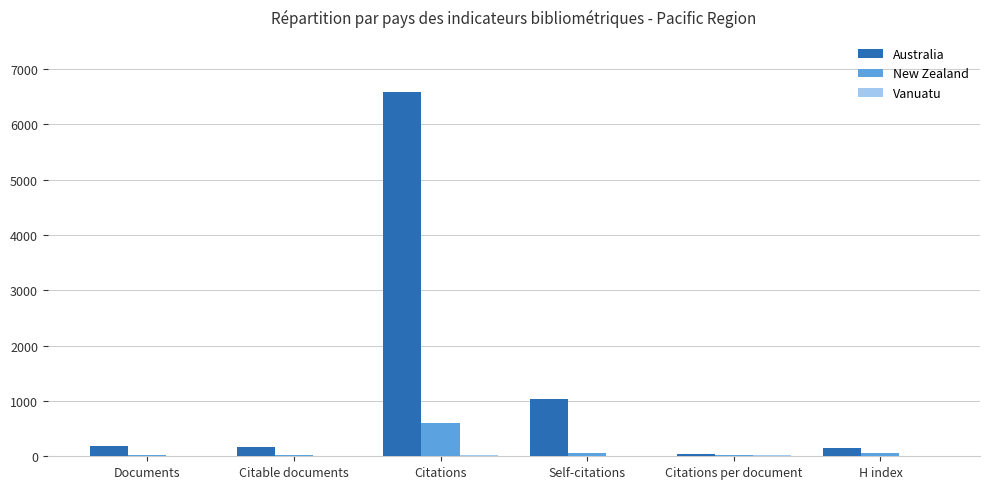

Which category has the highest value across all series?

Citations